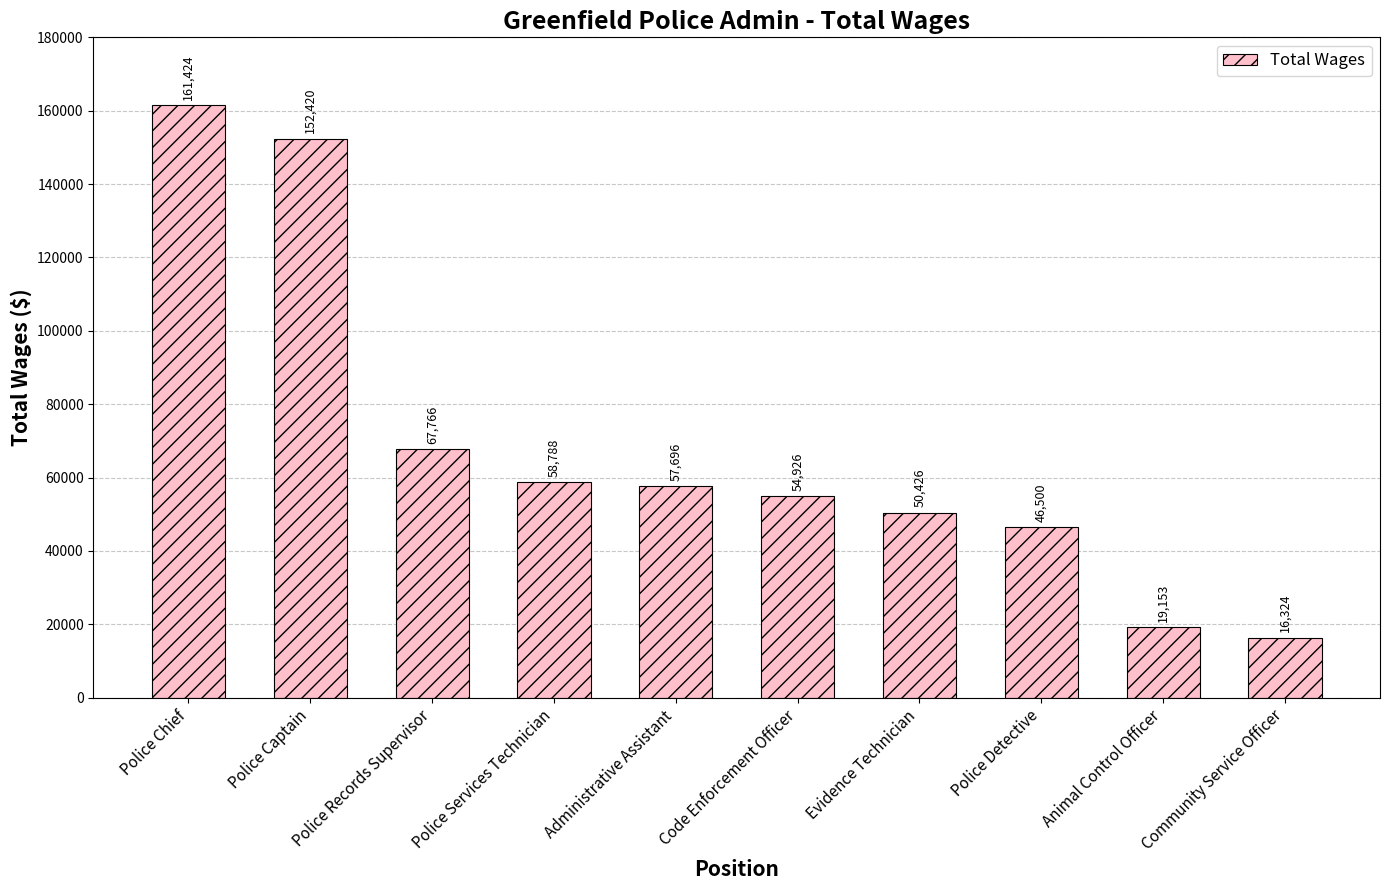

Reading right to left, extract all data points from this chart.

16324	19153	46500	50426	54926	57696	58788	67766	152420	161424